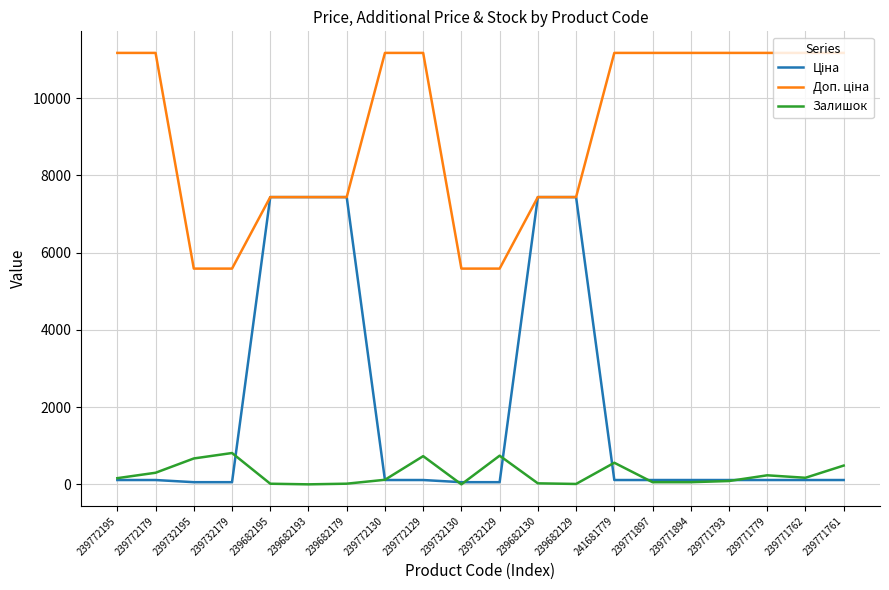

What is the total value across all series at 239682193?

14872.3